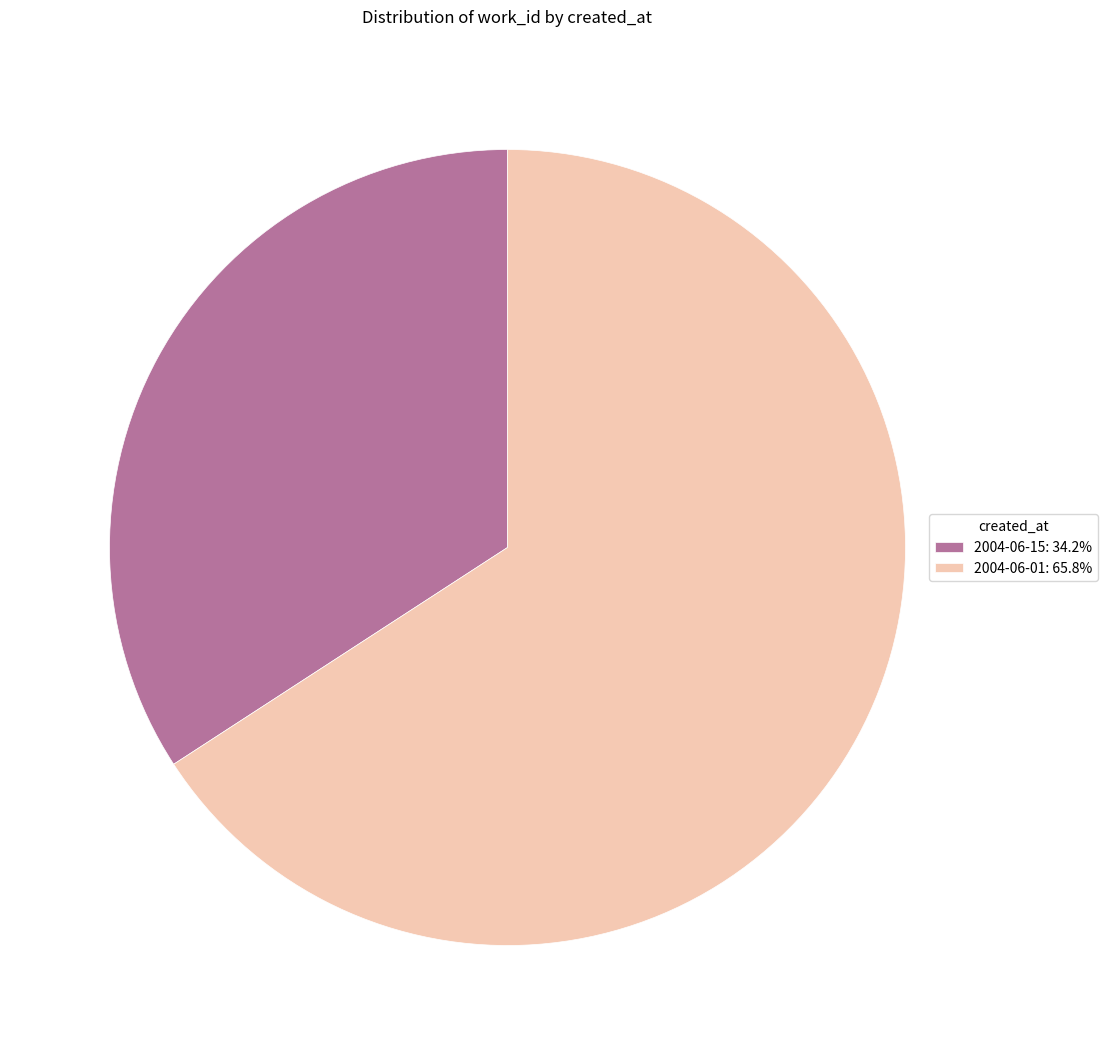

Is 2004-06-15 the majority of the pie?

No